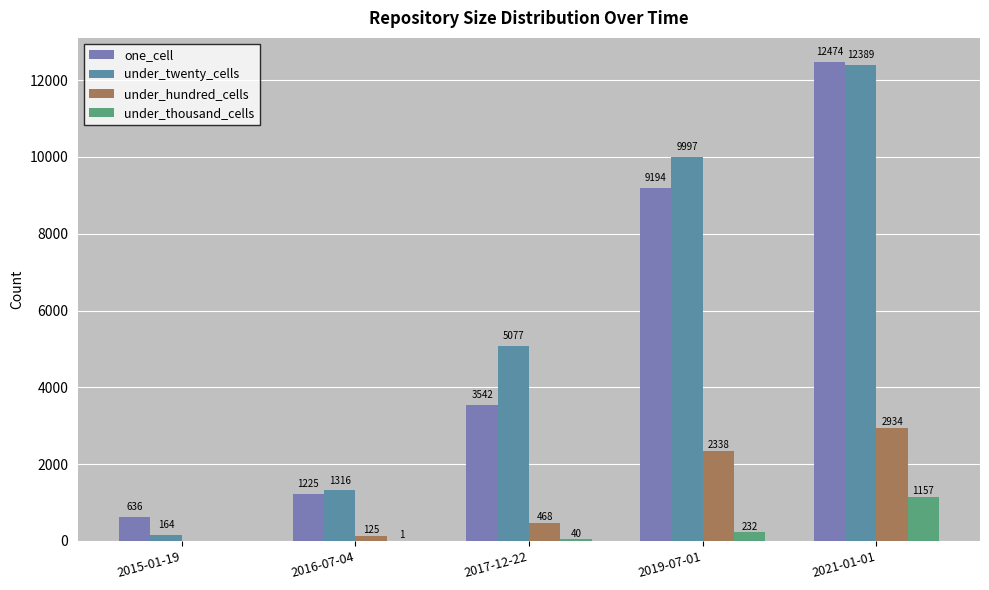

At which label does under_twenty_cells reach its peak?

2021-01-01